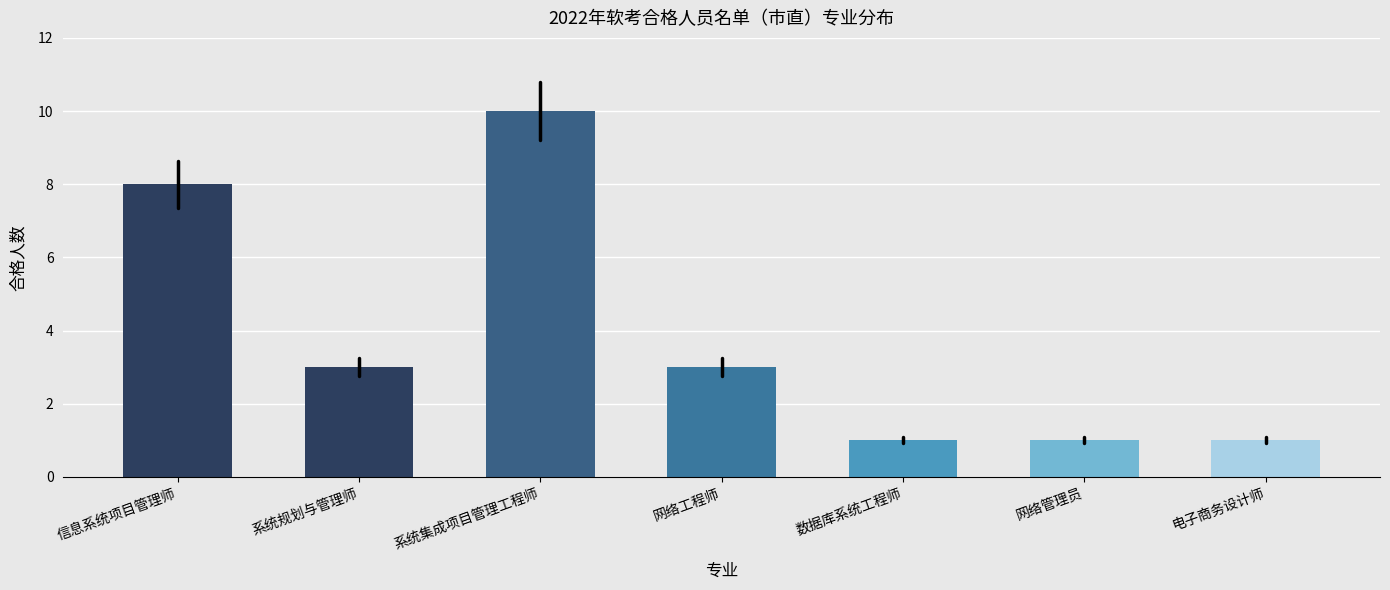

Reading left to right, extract all data points from this chart.

信息系统项目管理师=8	系统规划与管理师=3	系统集成项目管理工程师=10	网络工程师=3	数据库系统工程师=1	网络管理员=1	电子商务设计师=1